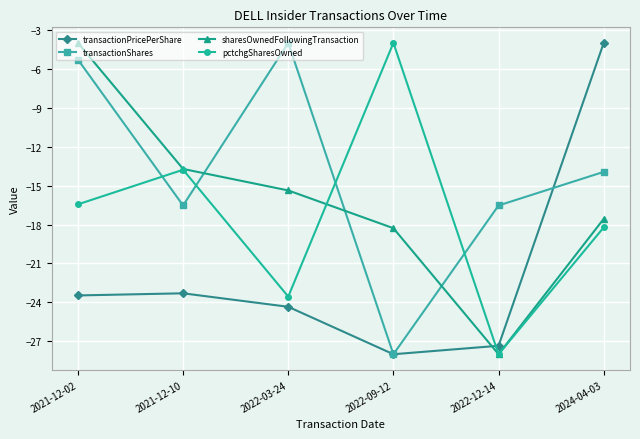

How many lines are shown in the chart?

4